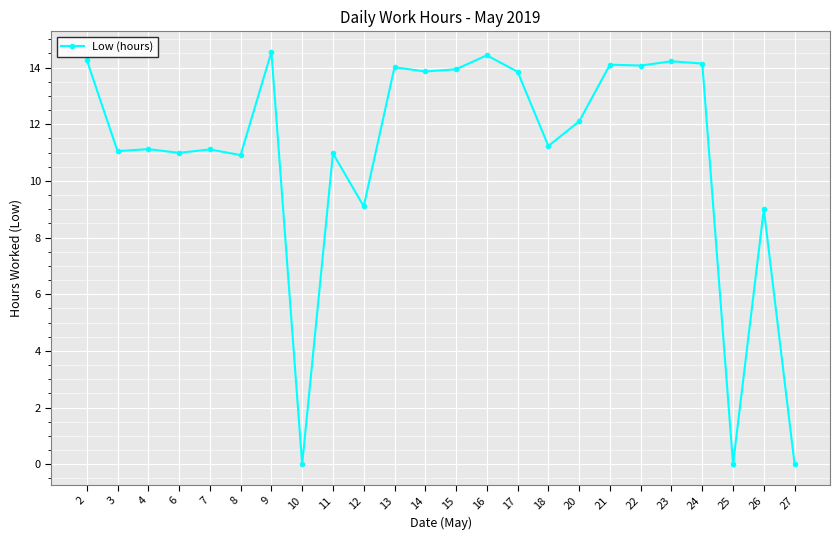

What is the value of the 5th point from the left?

11.1